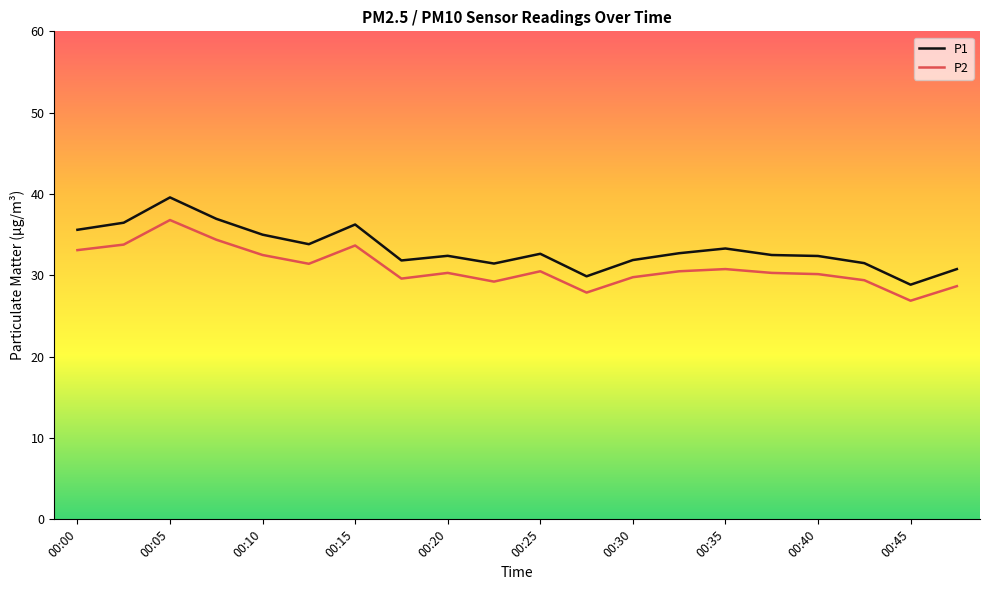

What is the highest value of the P2 series?

36.8